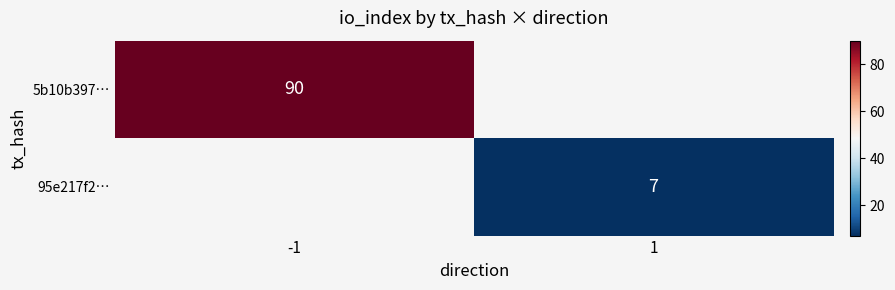

True or false: 5b10b397… has a value of 90 at -1.

True